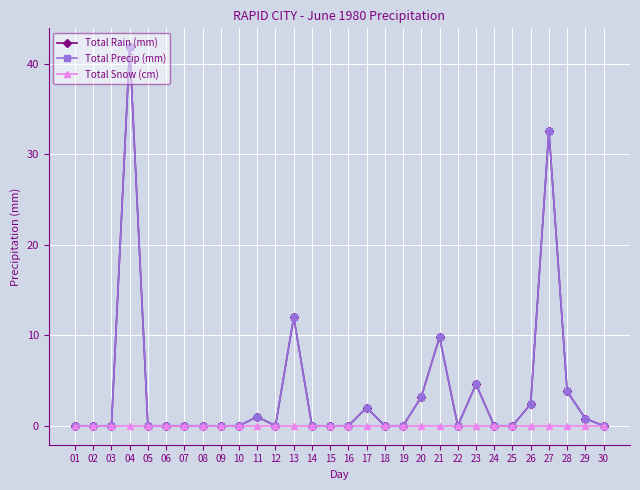

Which category has the lowest value in the Total Precip (mm) series?

01